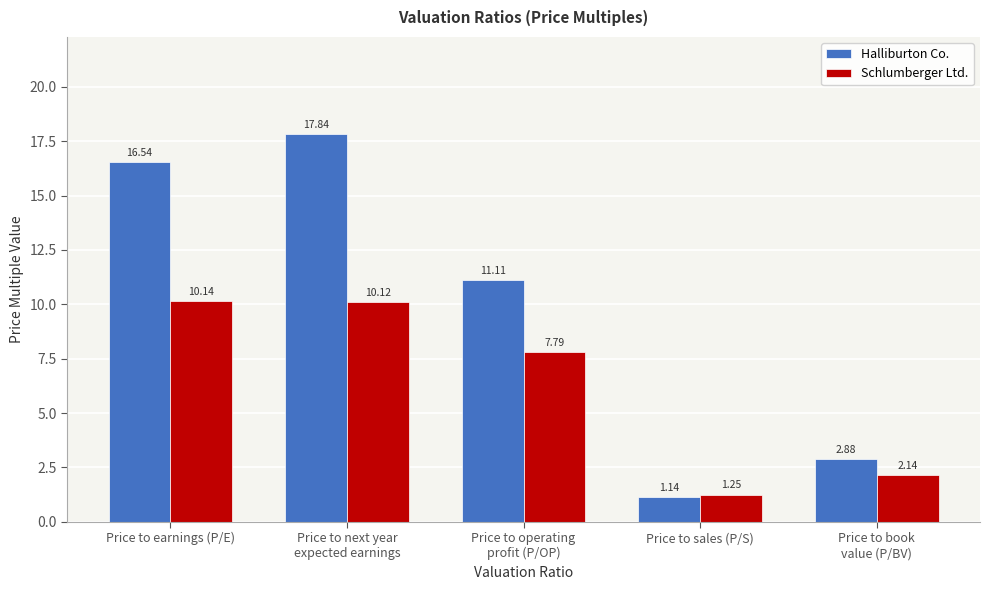

What is the sum of the Schlumberger Ltd. values at Price to next year
expected earnings and Price to earnings (P/E)?

20.3